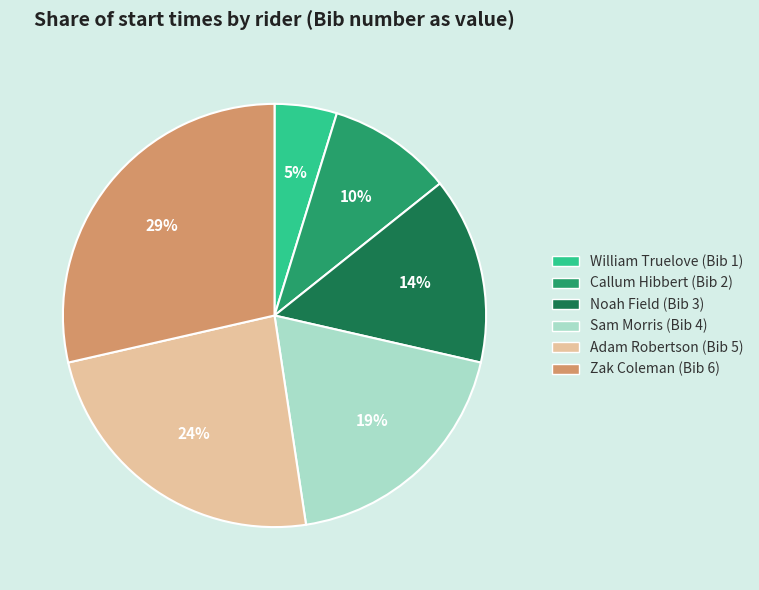

Combined, do Zak Coleman (Bib 6) and Callum Hibbert (Bib 2) account for over 50%?

No